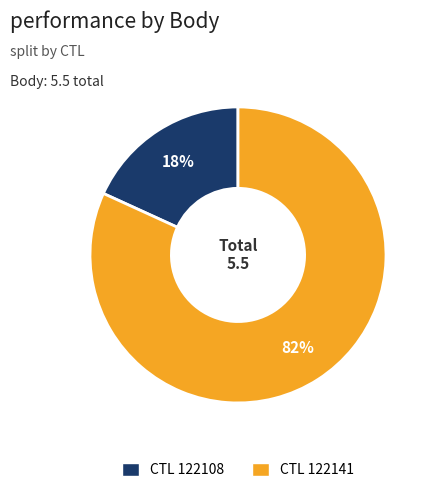

What is the largest slice in the pie chart?

CTL 122141